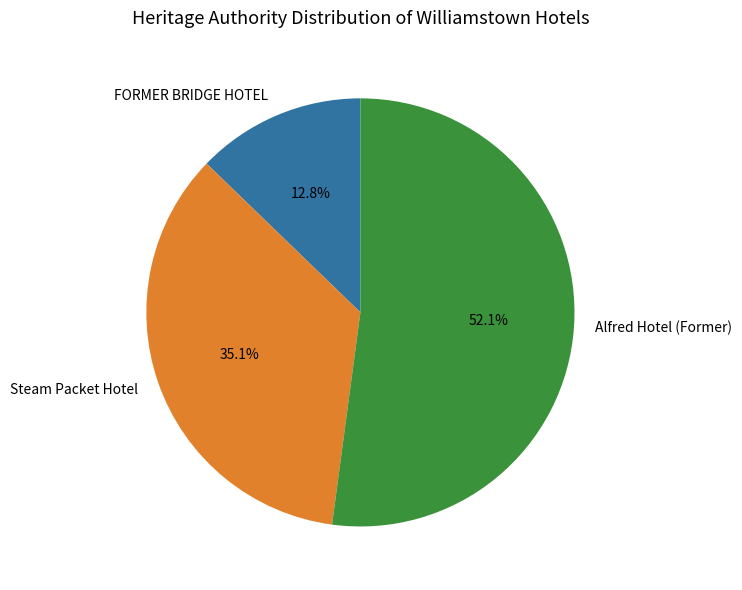

Rank the categories by value from lowest to highest.

FORMER BRIDGE HOTEL, Steam Packet Hotel, Alfred Hotel (Former)